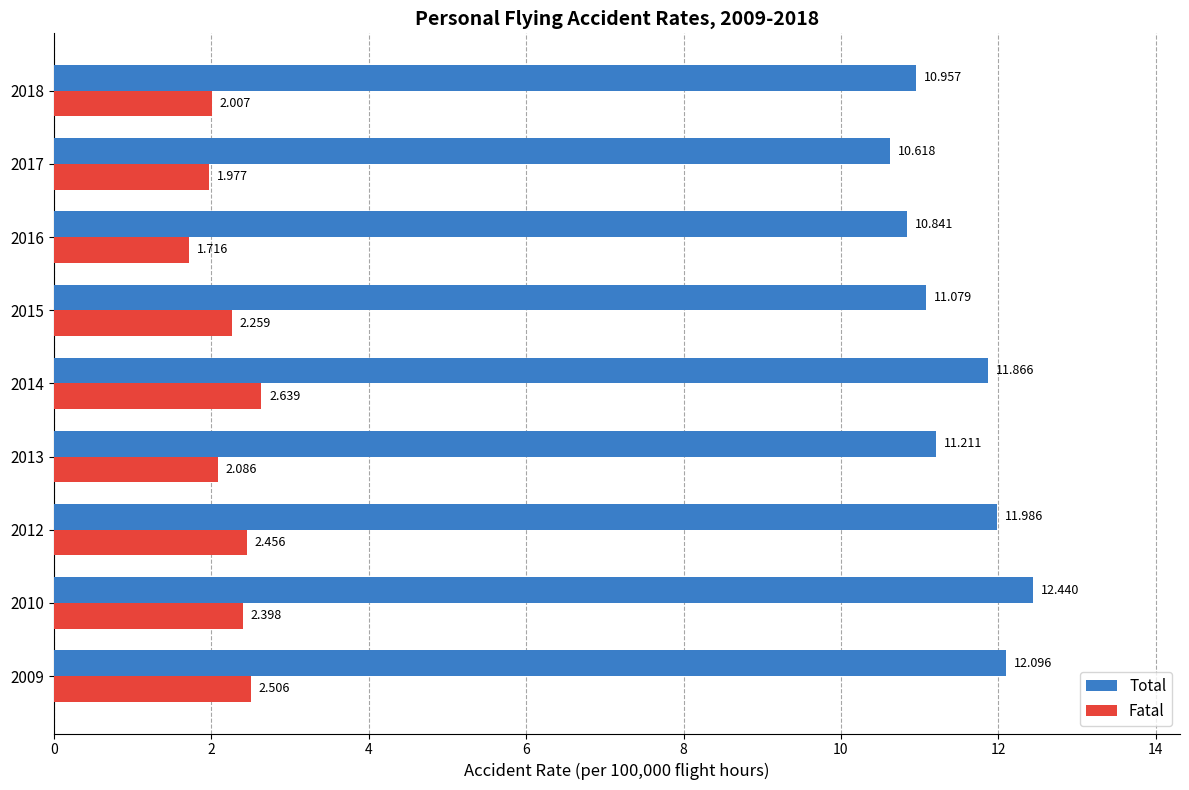

Between 2012 and 2018, which series saw the biggest shift?

Total